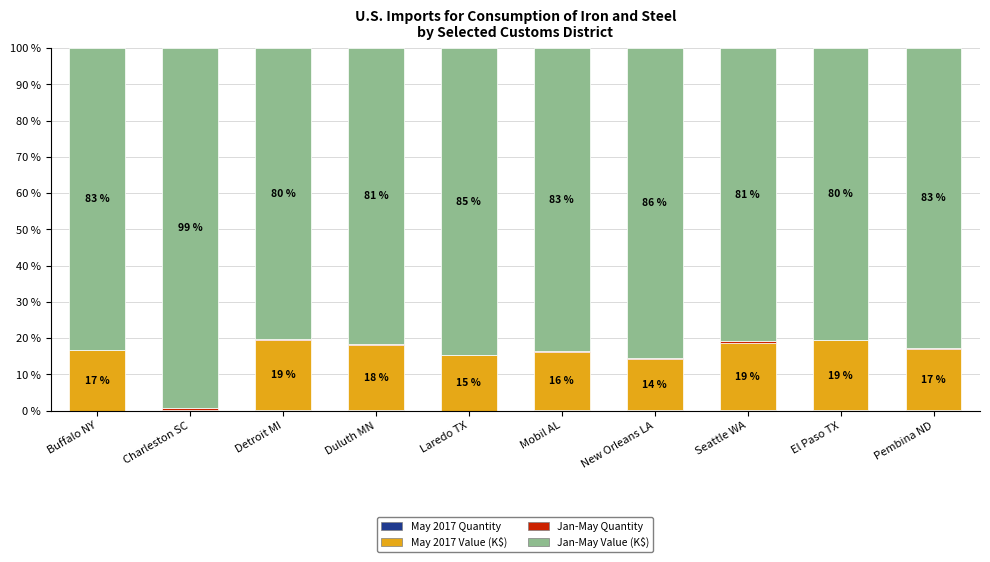

What is the total value across all series at Laredo TX?

100.0